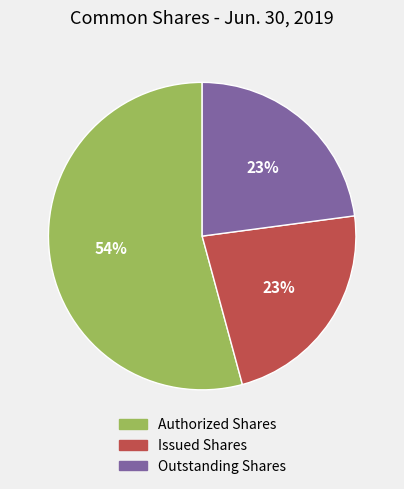

To the nearest percent, what portion does Outstanding Shares represent?

23%